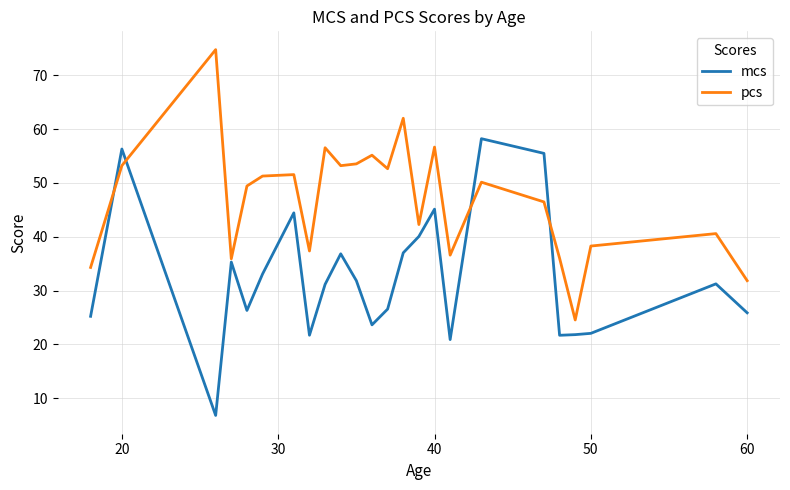

Which series has the largest total across all categories?

pcs